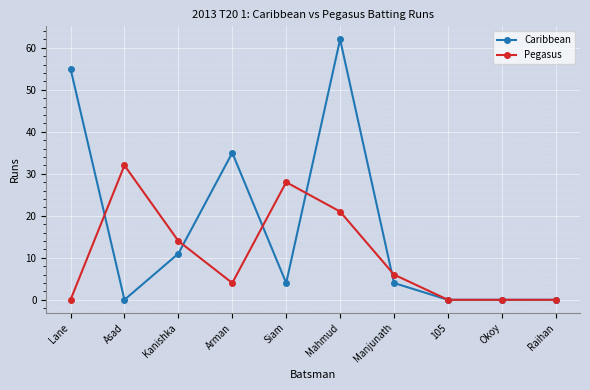

At which category is the sum across all series the highest?

Mahmud